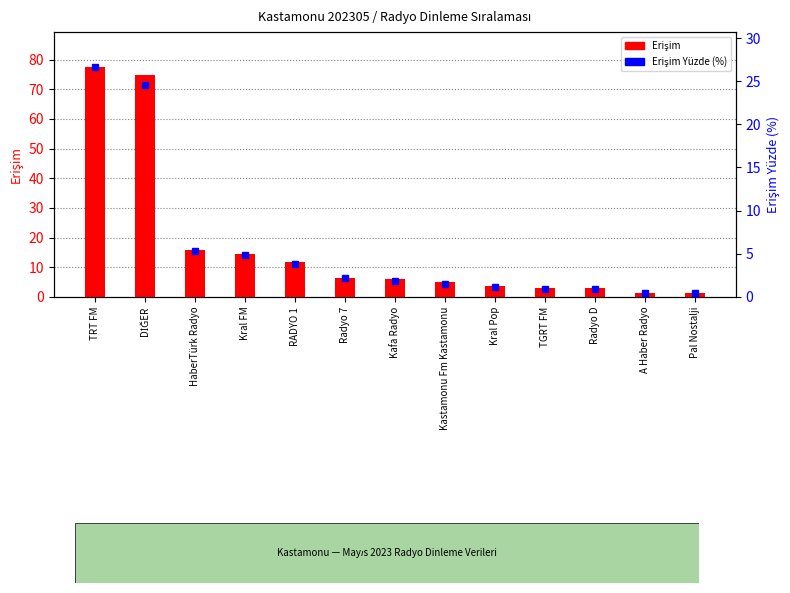

How many data points in Erişim Yüzde are above 1?

9